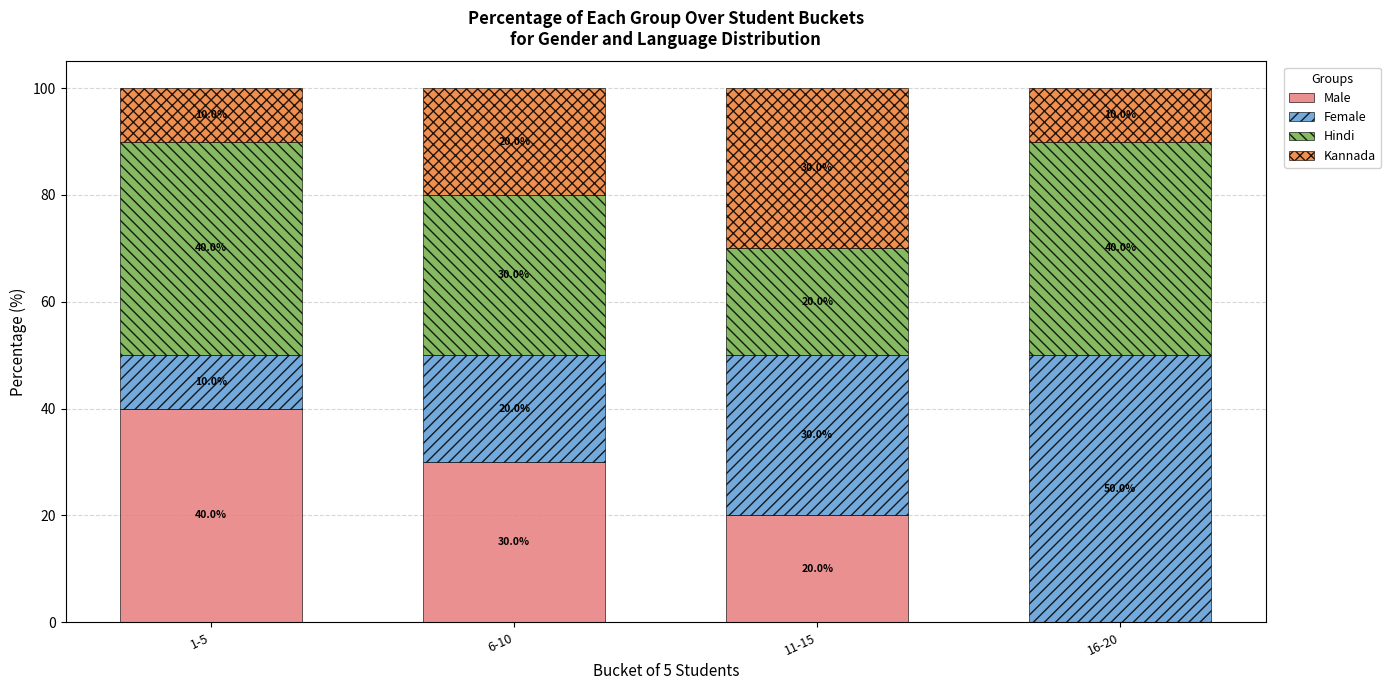

Are the bars grouped side by side (vs. stacked)?

No